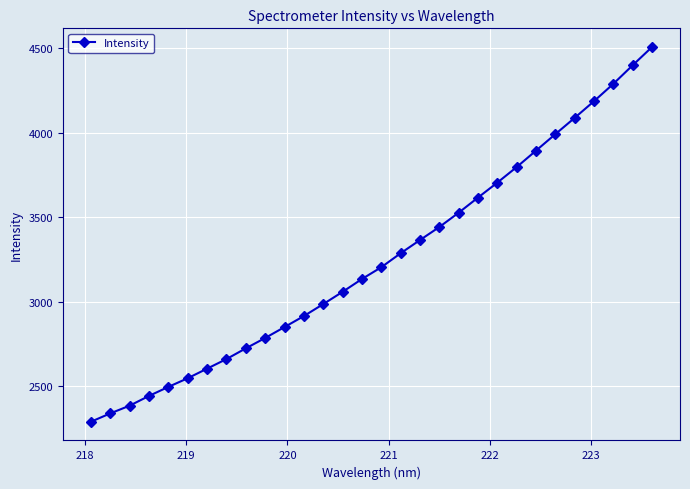

True or false: the data has more than 0 interior local peaks.

False